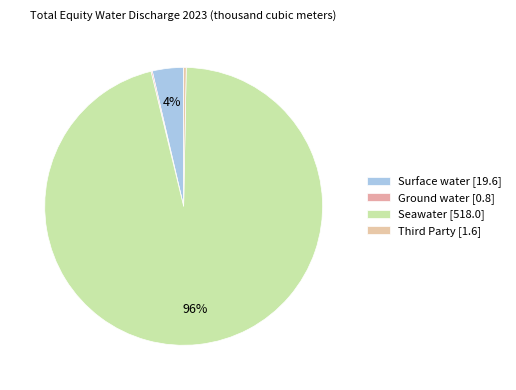

How many segments does this pie chart have?

4